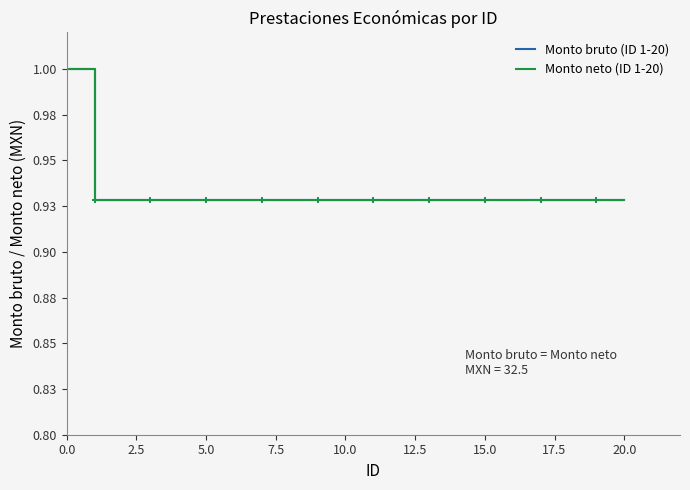

Is this an area chart (filled region under the line)?

No